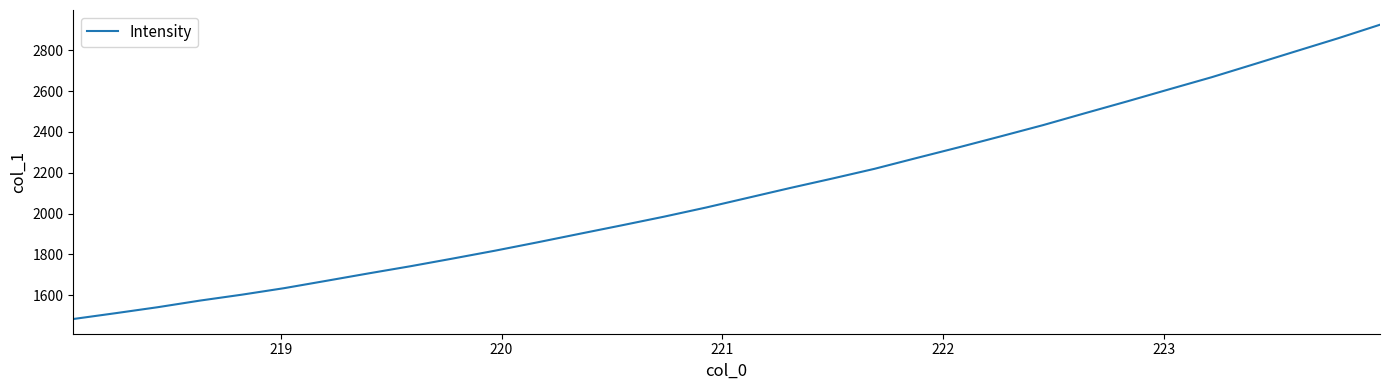

What is the difference between the maximum and minimum values?

1441.8